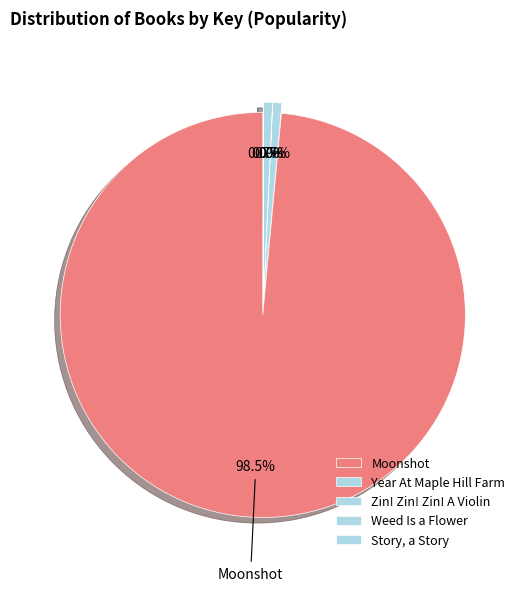

To the nearest percent, what is the average slice percentage?

20%